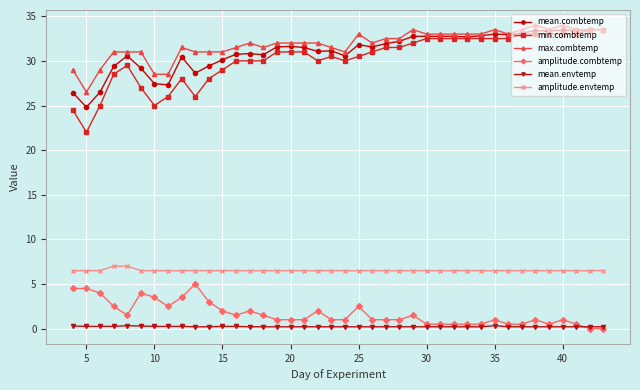

What is the highest value of the min.combtemp series?

33.5